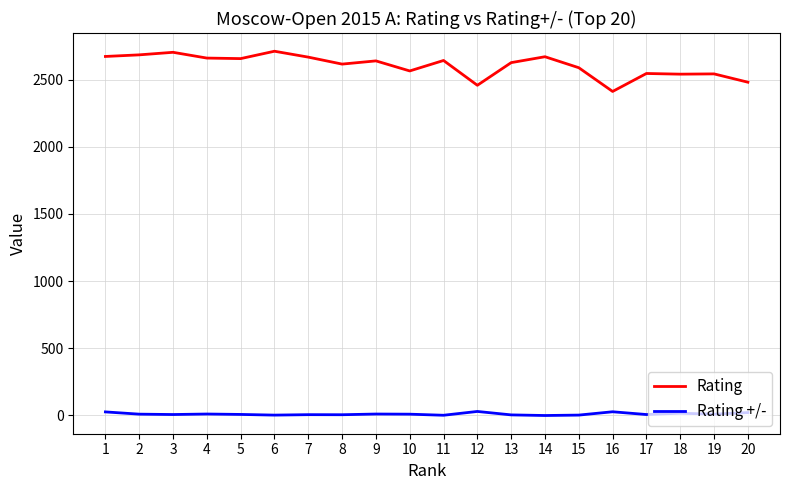

How many series are shown in this chart?

2